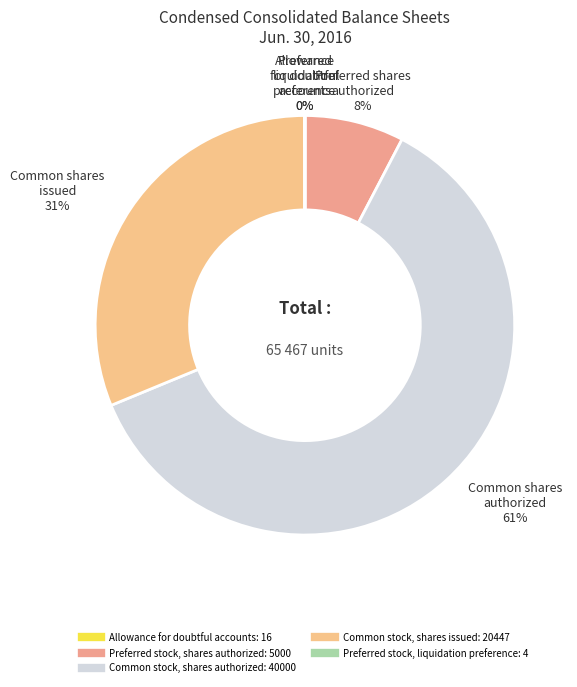

Do Common stock, shares authorized and Preferred stock, liquidation preference together represent more than half of the pie?

Yes